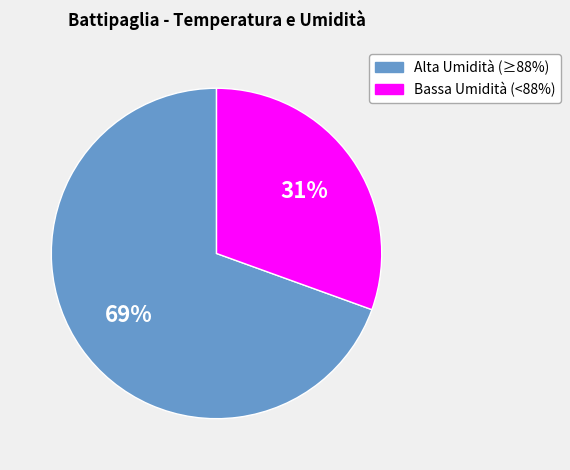

Combined, do Alta Umidità (≥88%) and Bassa Umidità (<88%) account for over 50%?

Yes